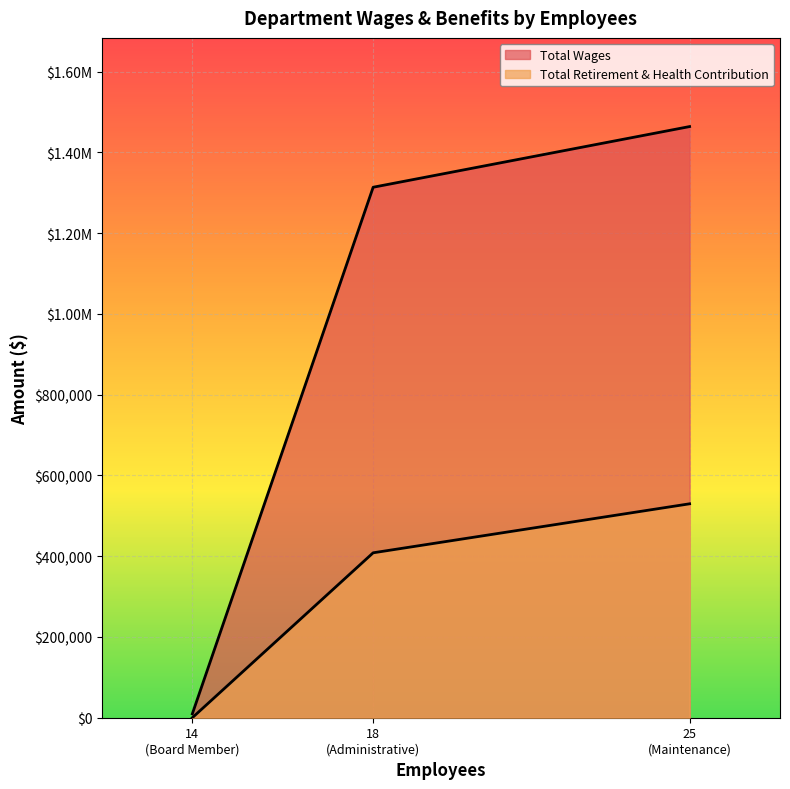

What is the sum of all Total Wages values?

2787241